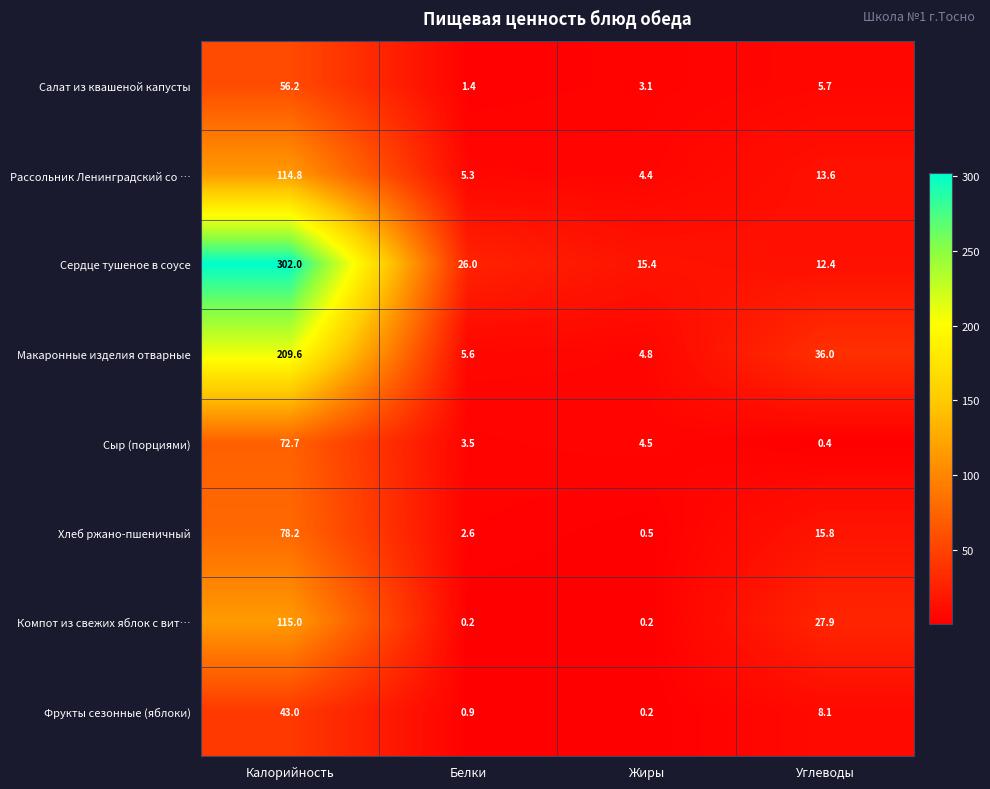

Between Белки and Жиры, which series saw the biggest shift?

Сердце тушеное в соусе